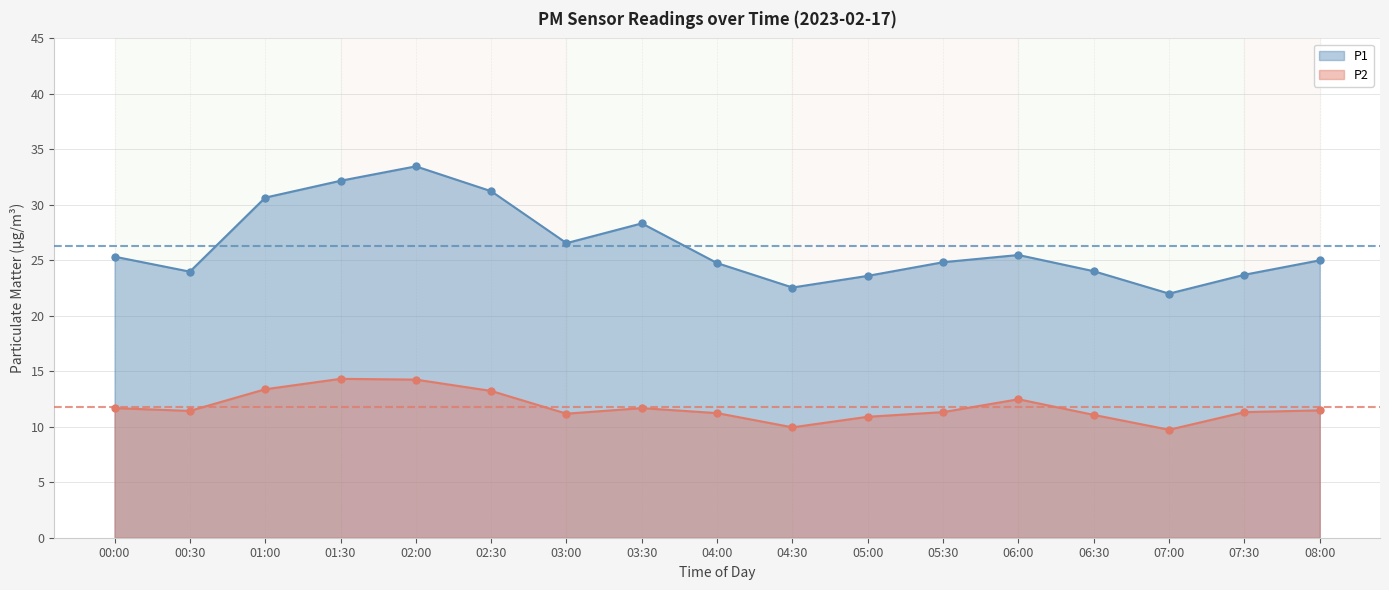

Where is the first local minimum for P1?

00:30